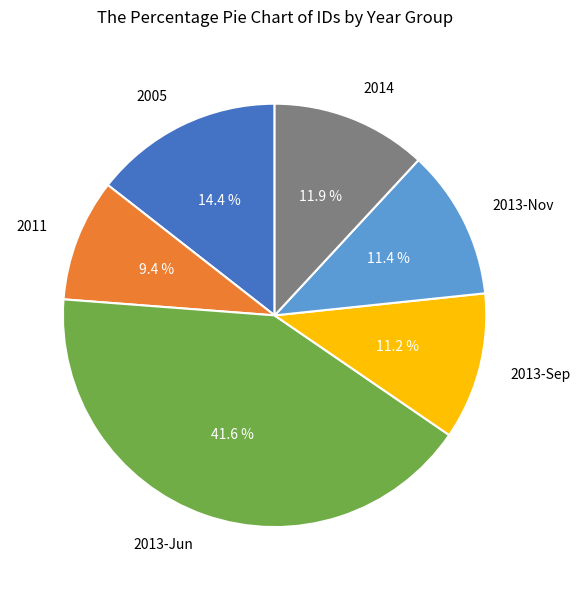

Count the number of slices in the pie.

6